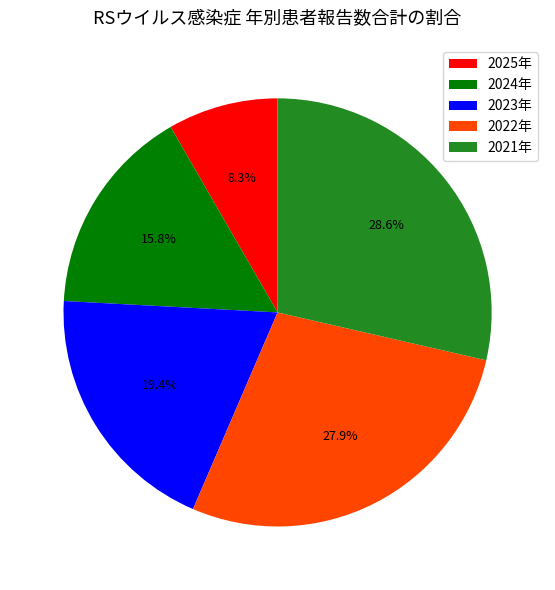

To the nearest percent, what is the difference between the 2023年 and 2024年 slice percentages?

4%